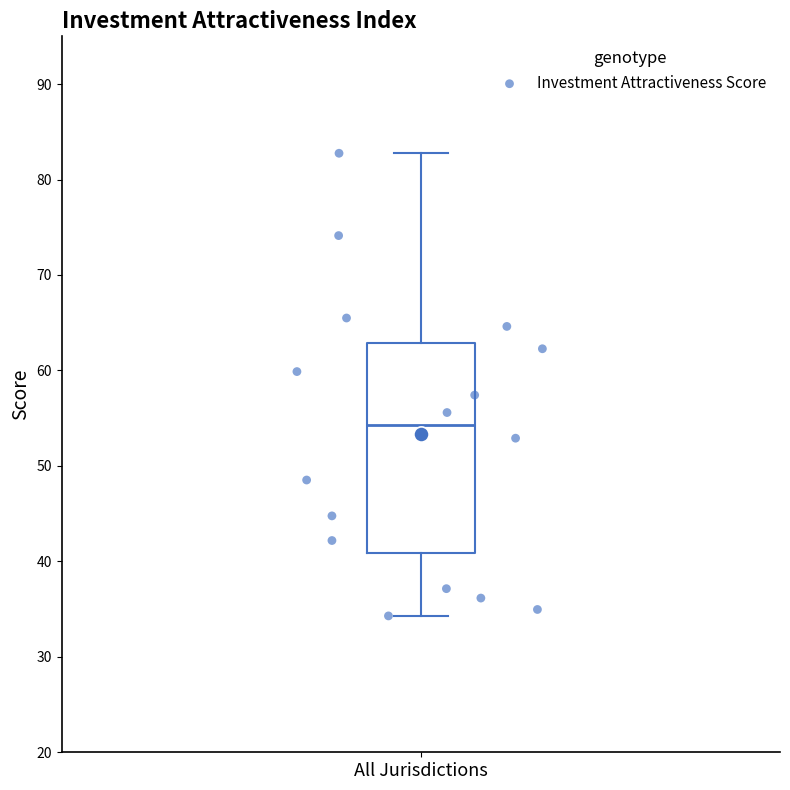

Read this box plot against the y-axis: the position of the median line, the range covered by the box, and the ends of both whiskers. The values are not printed on the chart, so give them approximately, as read against the axis.

median 54, box 41 to 63, whiskers 34 to 83